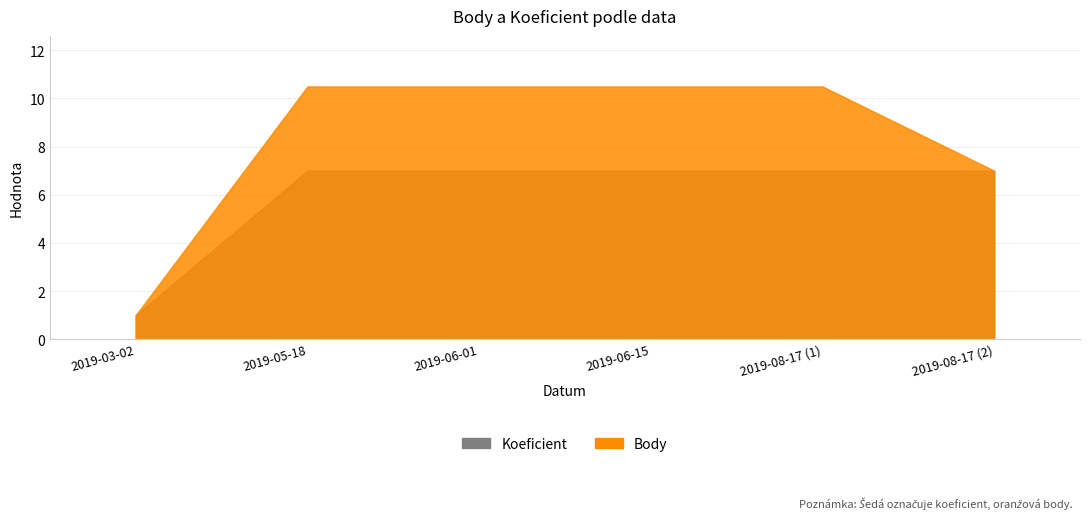

Which series has the largest total across all categories?

Body